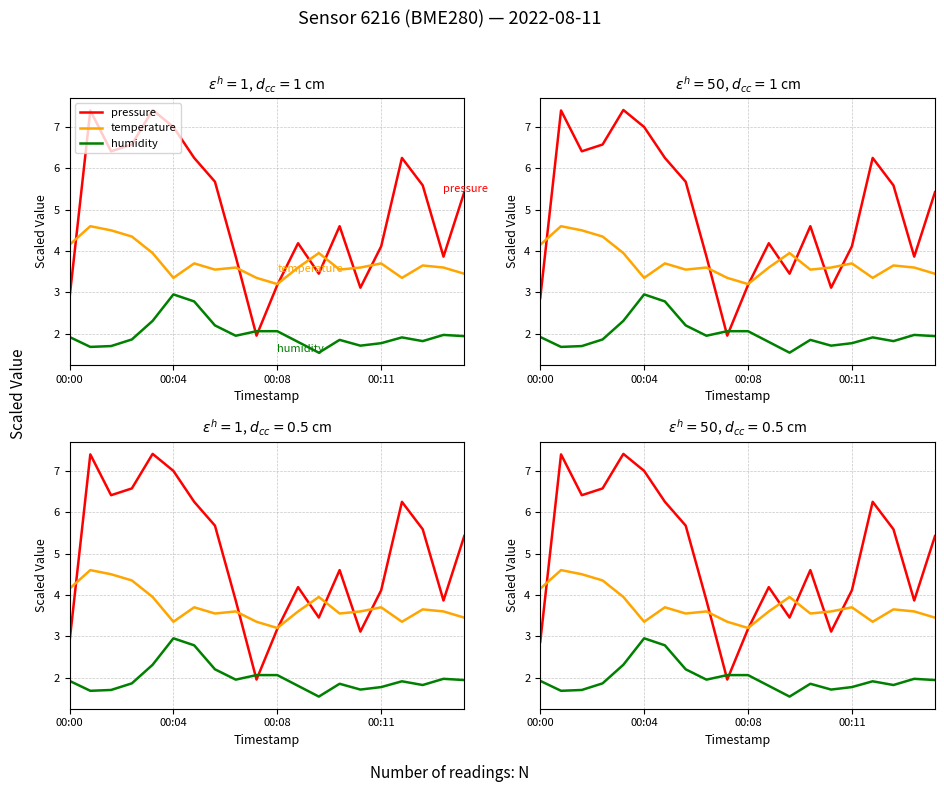

At which category does the chart reach its minimum across all series?

12